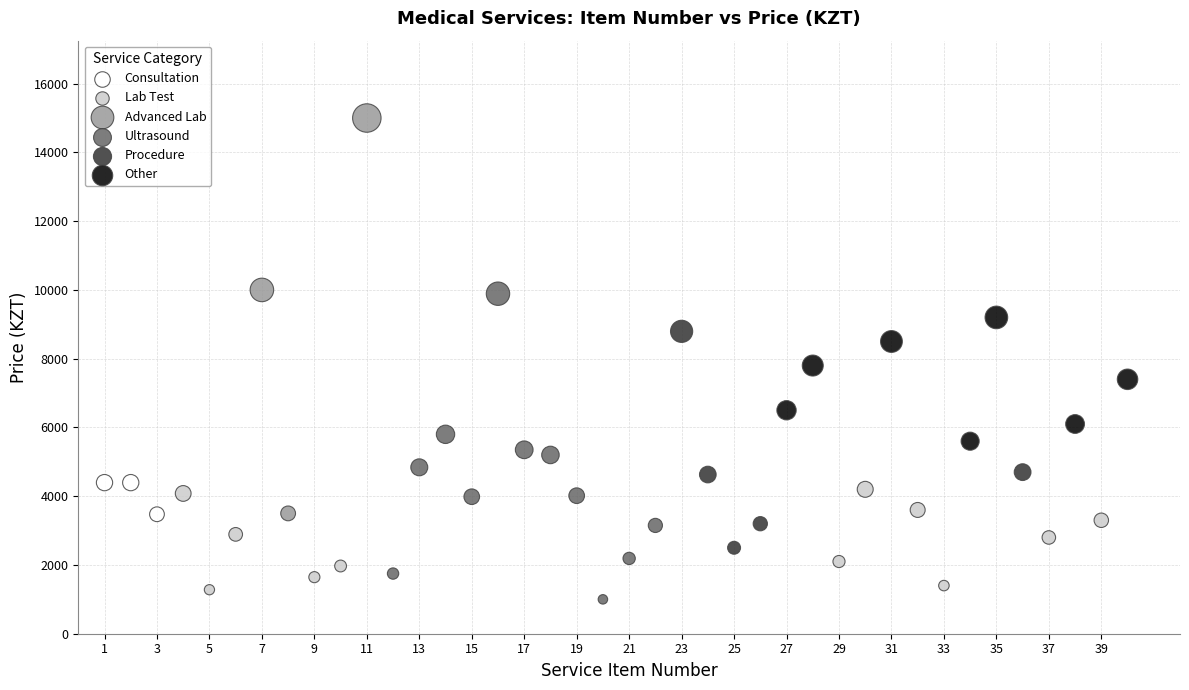

Which series contains the highest Y value?

Advanced Lab